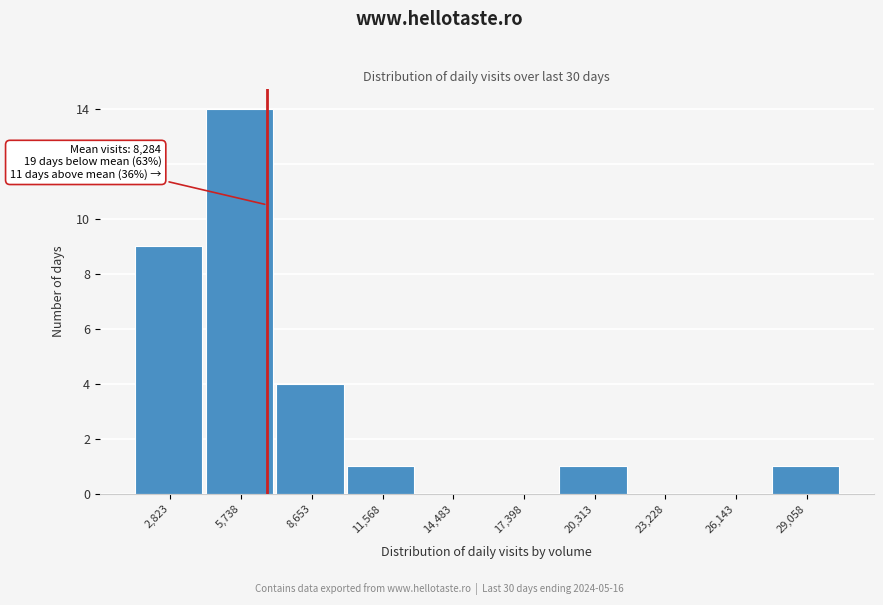

Reading left to right, what are all the values shown in this chart?

2,823=9	5,738=14	8,653=4	11,568=1	14,483=0	17,398=0	20,313=1	23,228=0	26,143=0	29,058=1